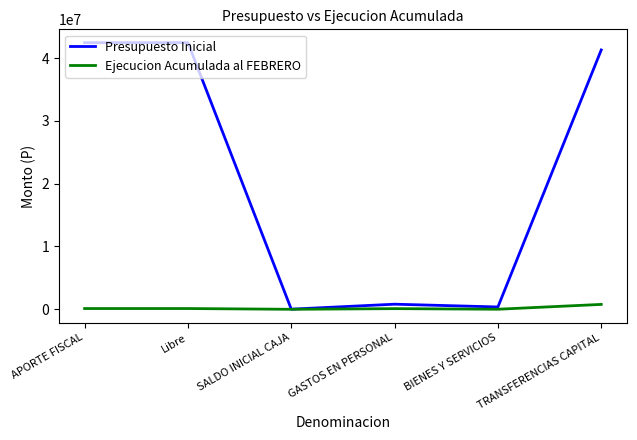

Between APORTE FISCAL and GASTOS EN PERSONAL, which series saw the biggest shift?

Presupuesto Inicial